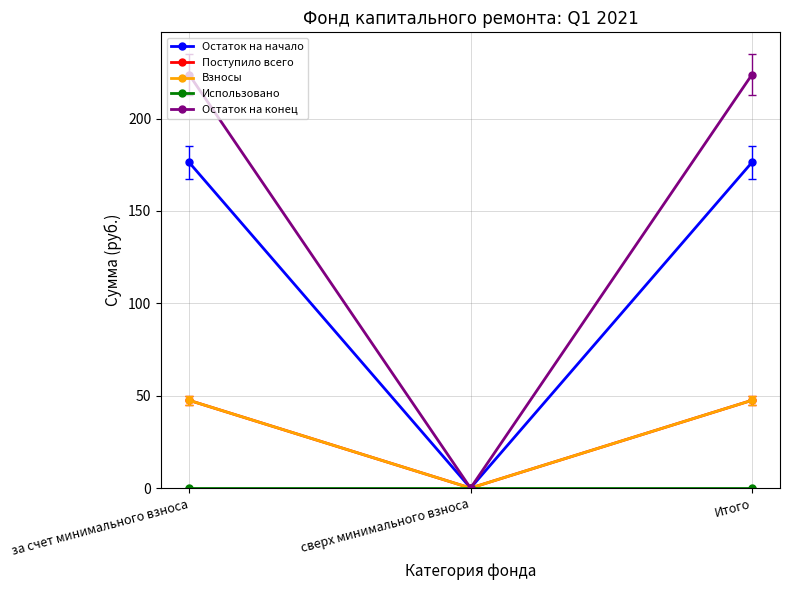

Between за счет минимального взноса and Итого, which series saw the biggest shift?

Остаток на начало